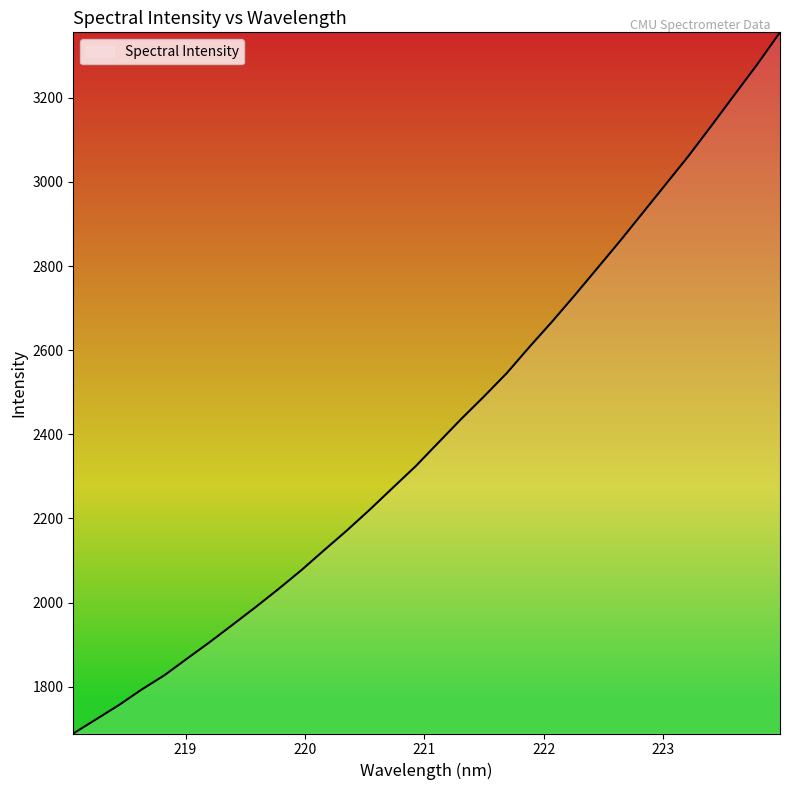

How many lines are shown in the chart?

1